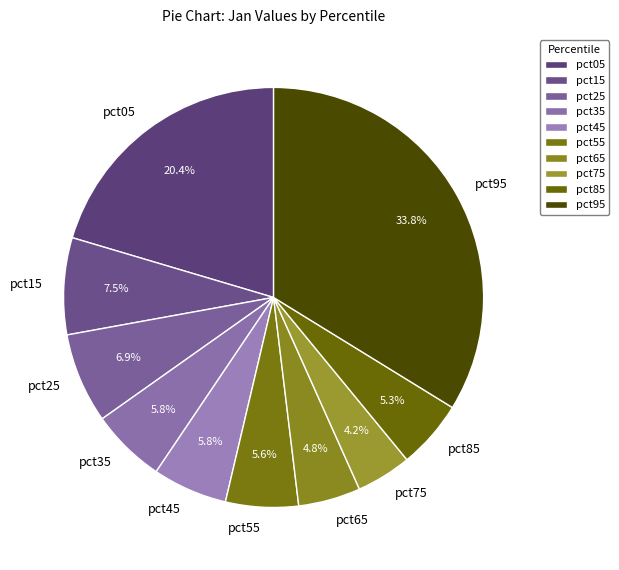

Between pct35 and pct05, which is larger?

pct05